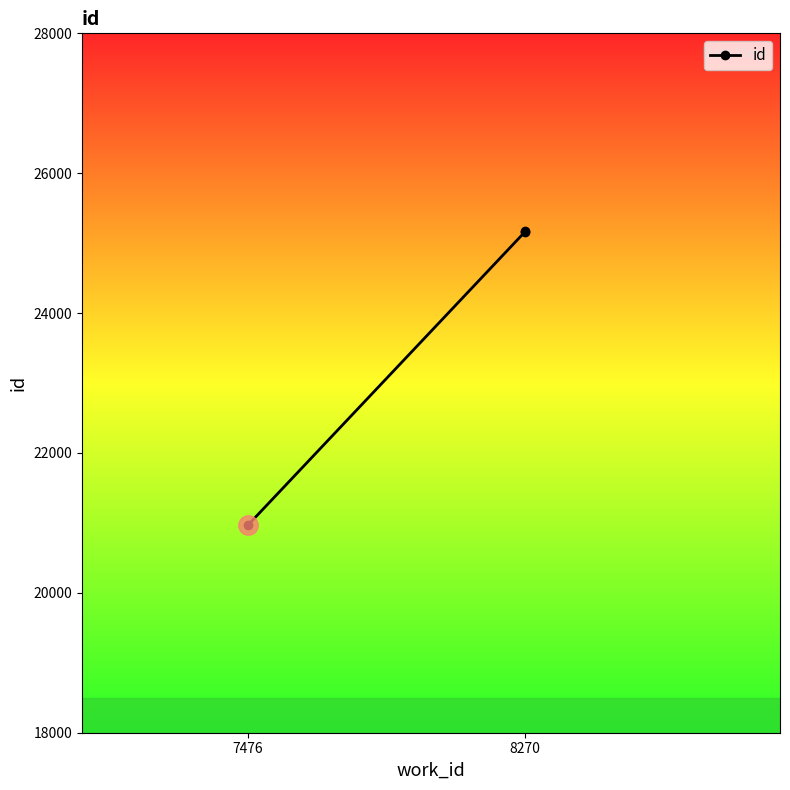

What is the ratio of the value at 8270 to the value at 7476?

1.2